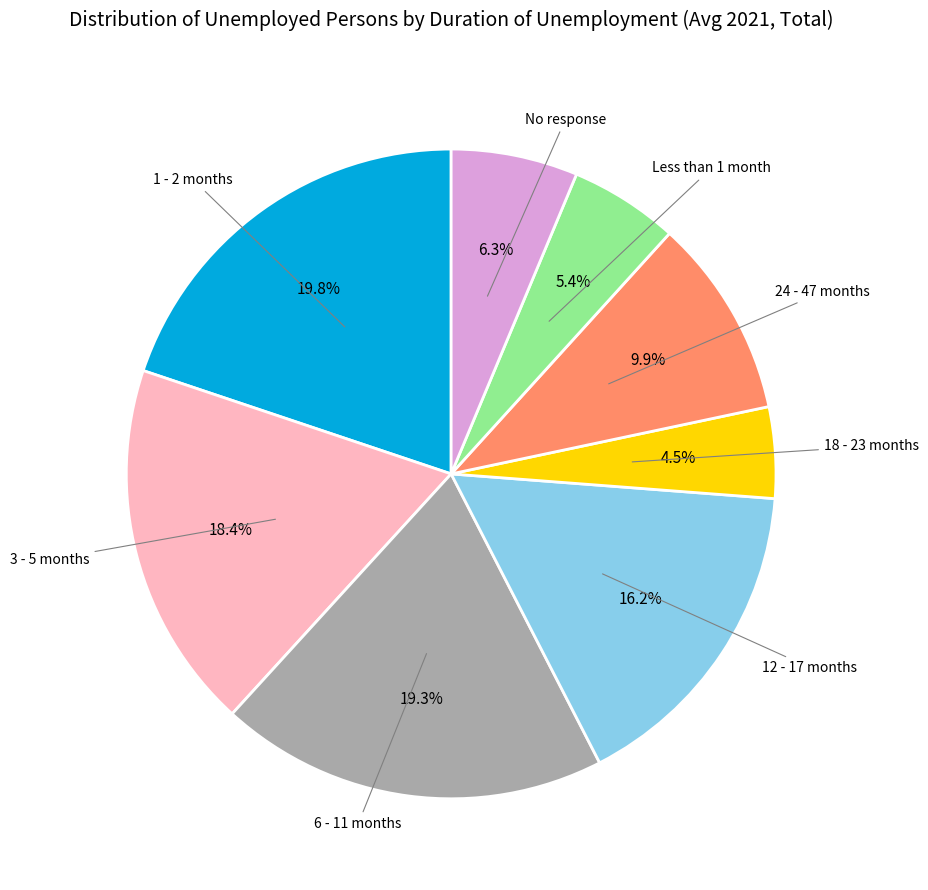

Rank the categories by value from highest to lowest.

1 - 2 months, 6 - 11 months, 3 - 5 months, 12 - 17 months, 24 - 47 months, No response, Less than 1 month, 18 - 23 months